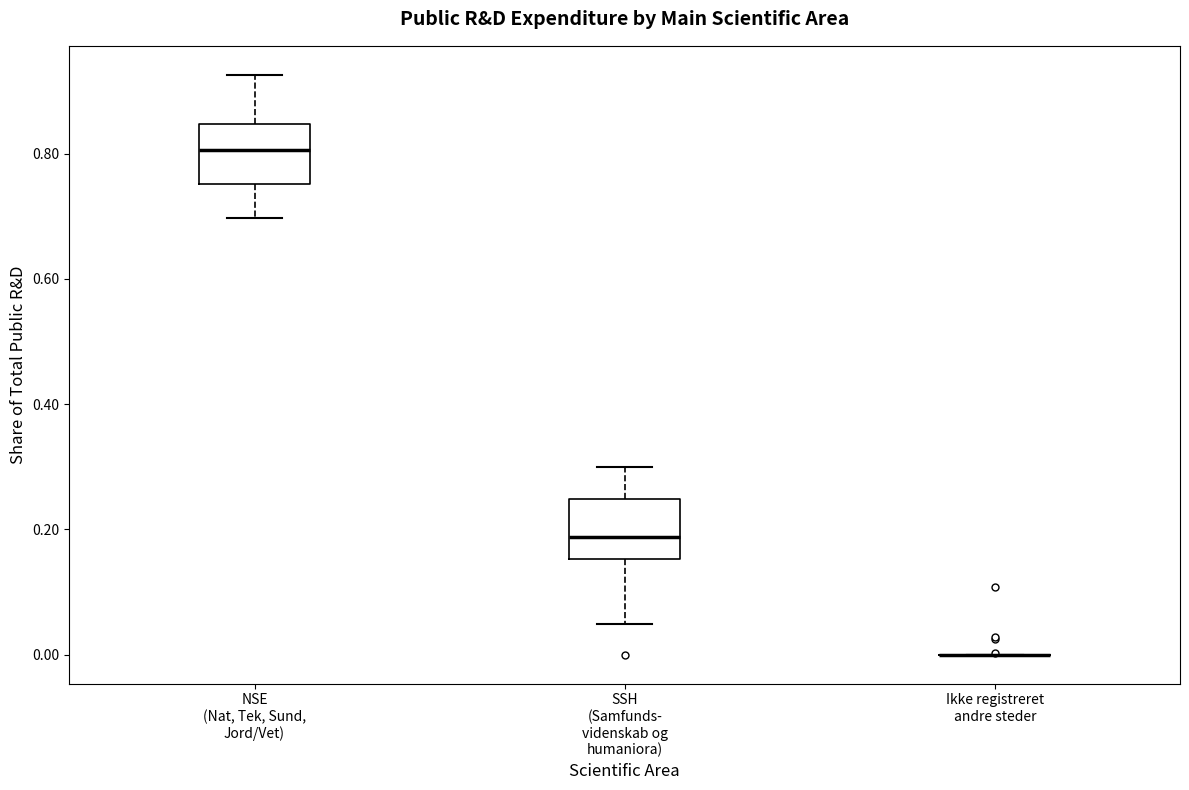

Where does the median line of the box for NSE (Nat, Tek, Sund, Jord/Vet) sit on the y-axis? The values are not printed on the chart, so give them approximately, as read against the axis.

0.80